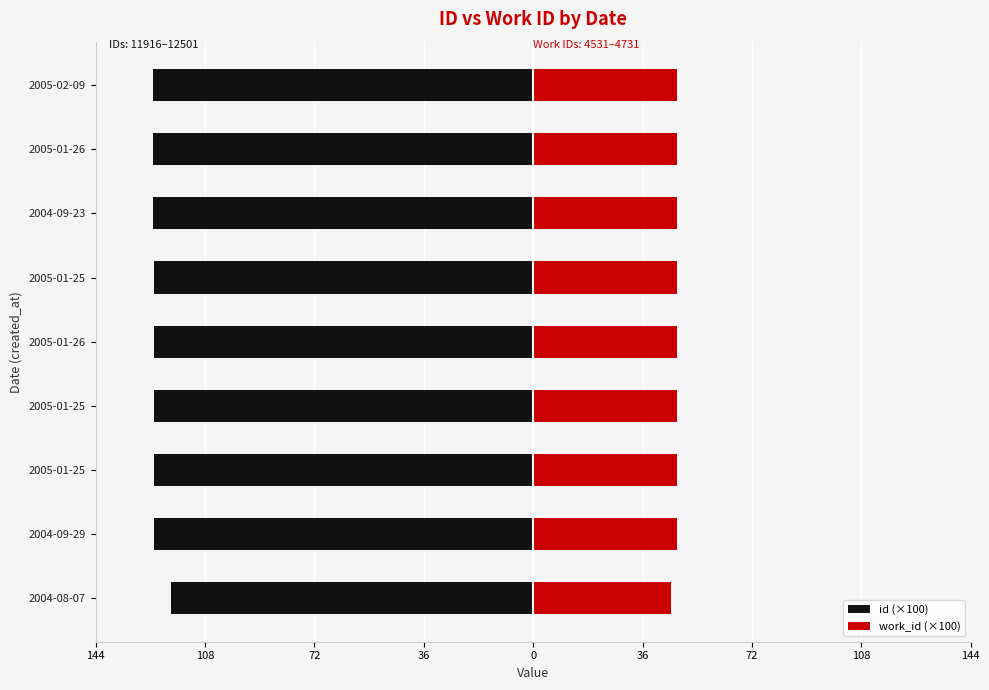

What is the total value across all series at 2004-09-29?

-77.2